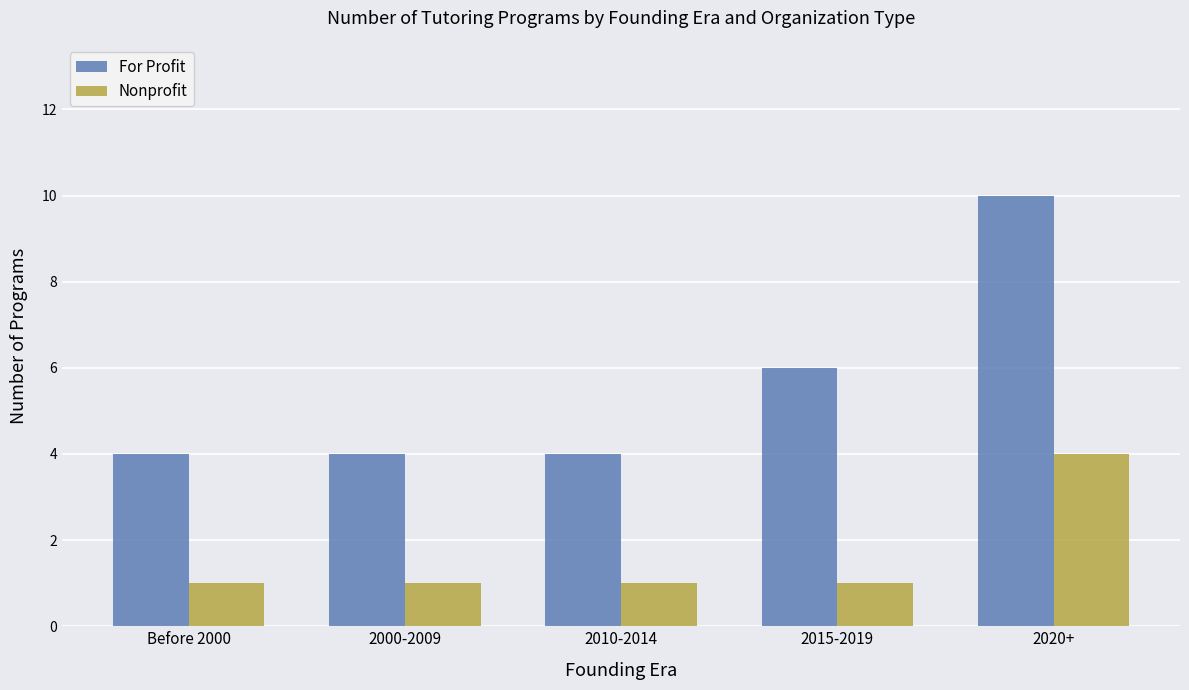

How many bars are there in each group?

2